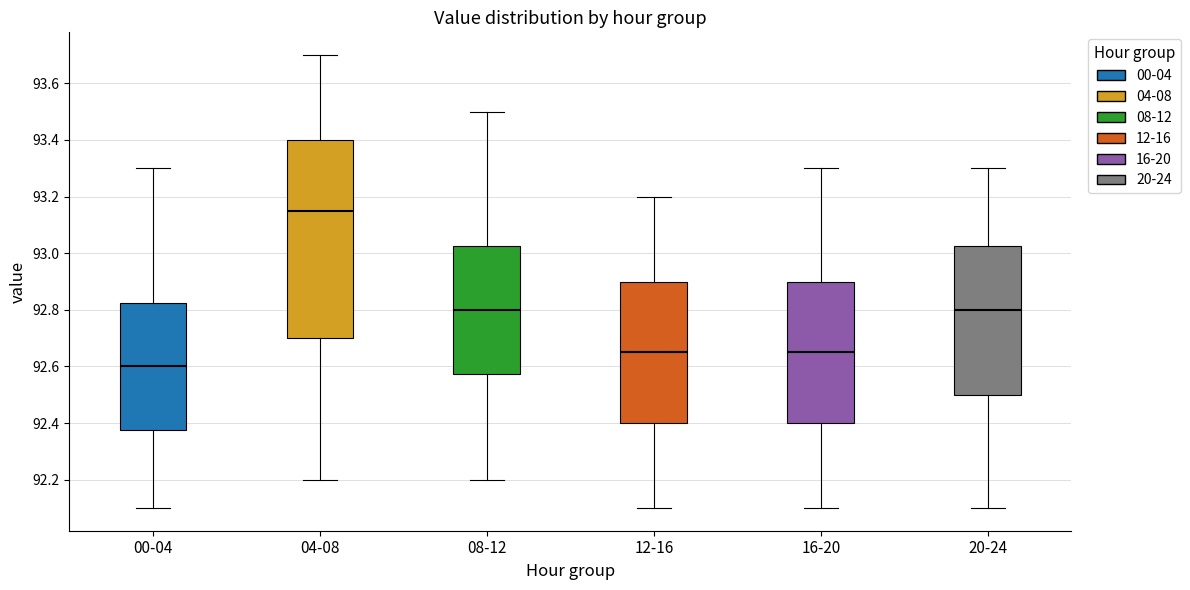

Which box is the tallest, from its lower edge to its upper edge?

04-08